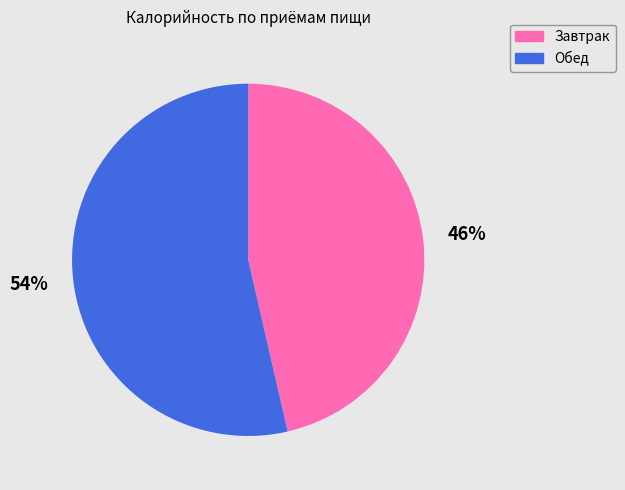

Count the number of slices in the pie.

2